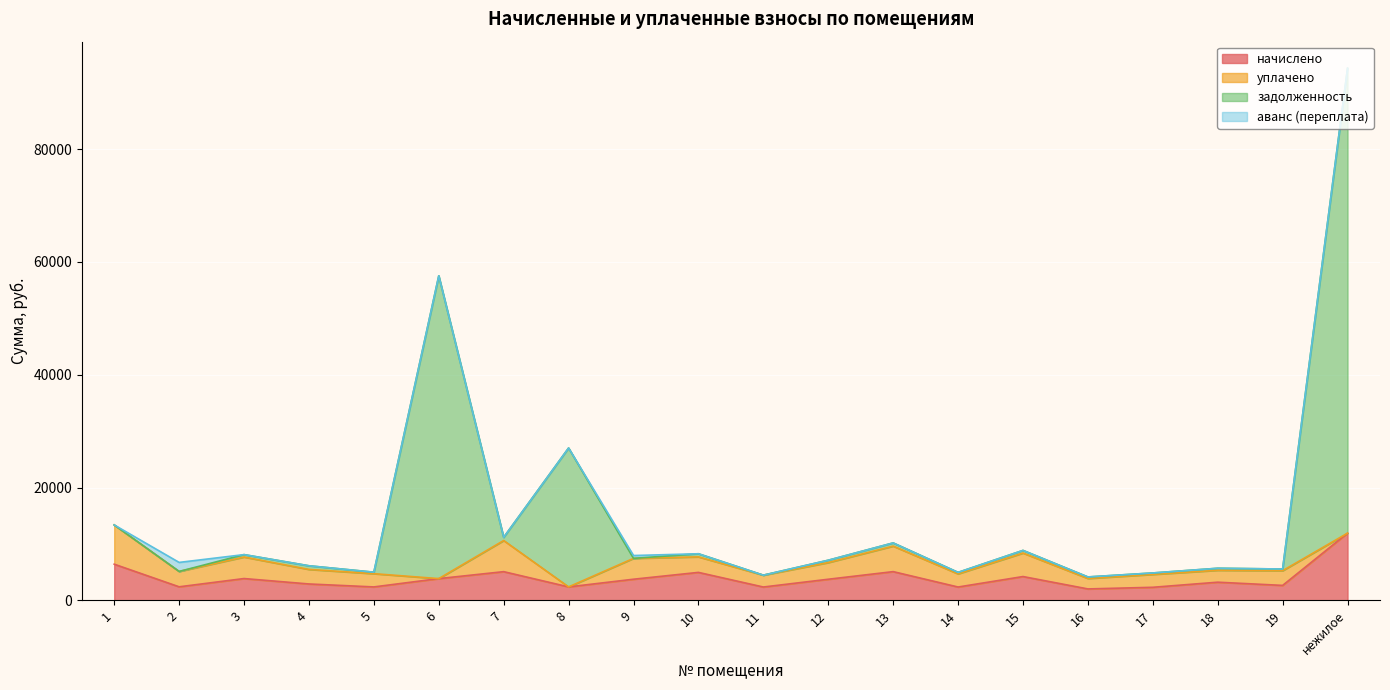

Is the value of задолженность at 8 greater than the value of начислено at 8?

Yes